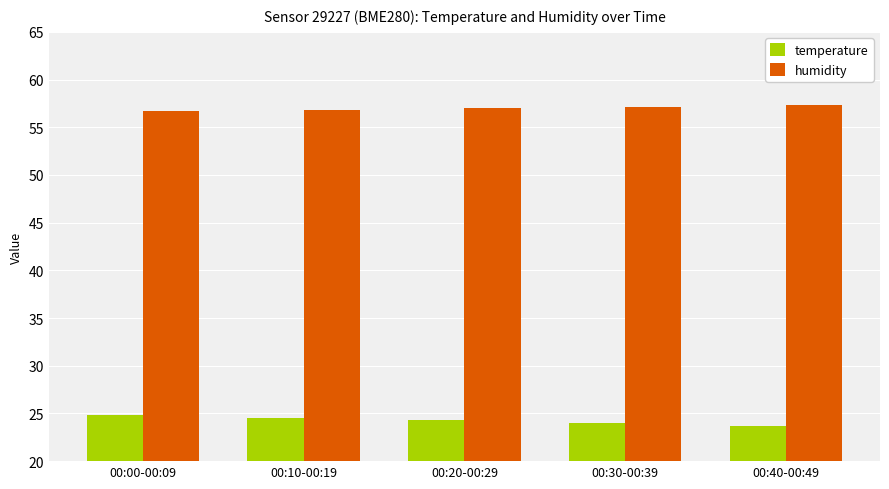

Does the chart contain stacked bars?

No